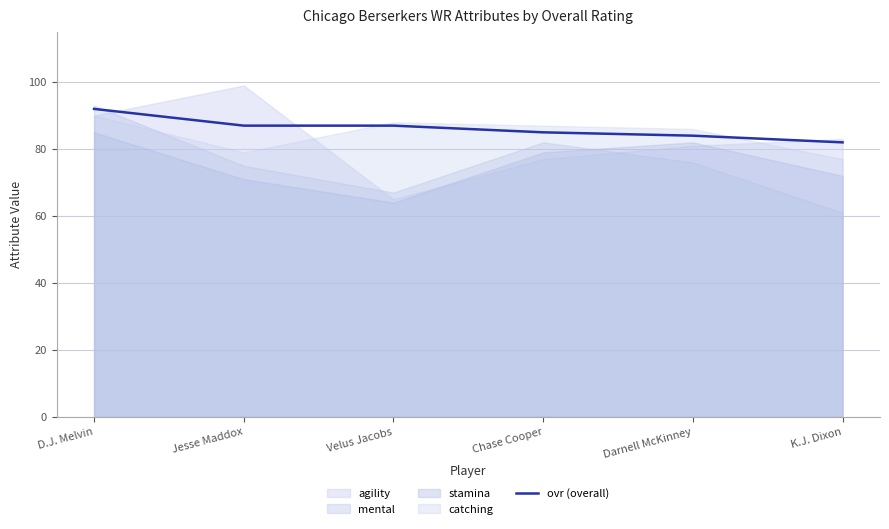

What is the ratio of the value at Chase Cooper to the value at Velus Jacobs?

1.0